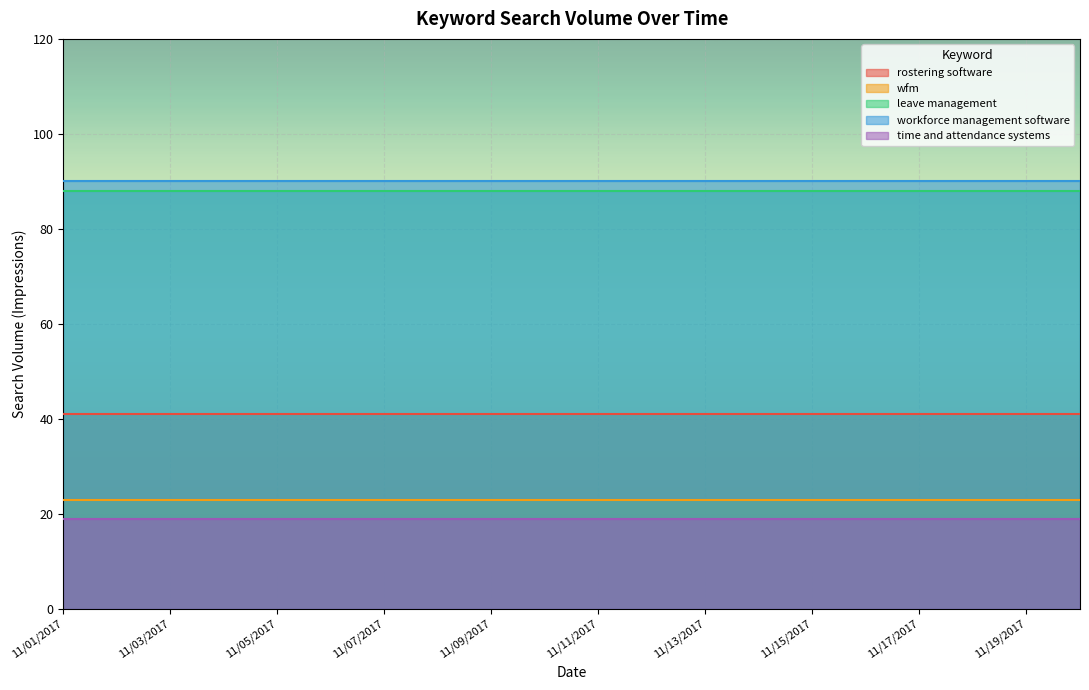

True or false: time and attendance systems and wfm cross at least once.

False